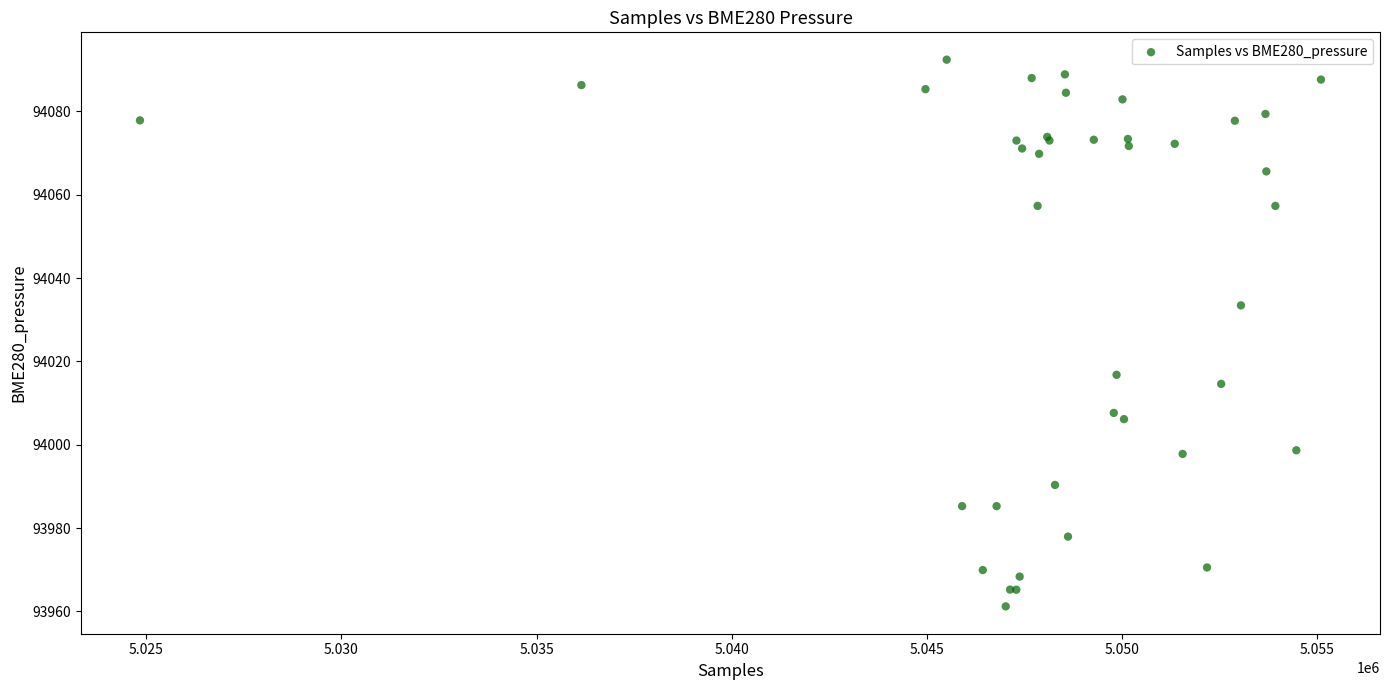

What Y value in the scatter plot is closest to 94026?

94033.4